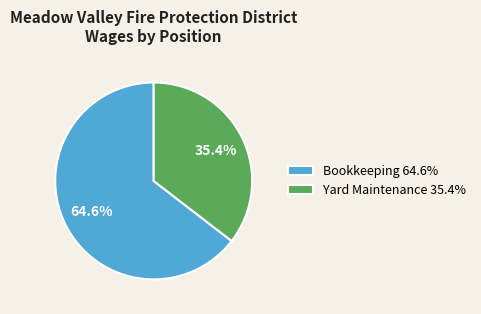

How many segments does this pie chart have?

2